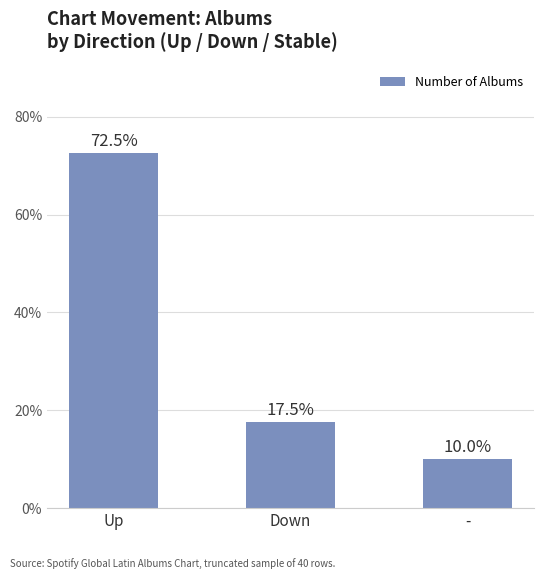

Reading left to right, transcribe all the data shown in this chart.

29	7	4